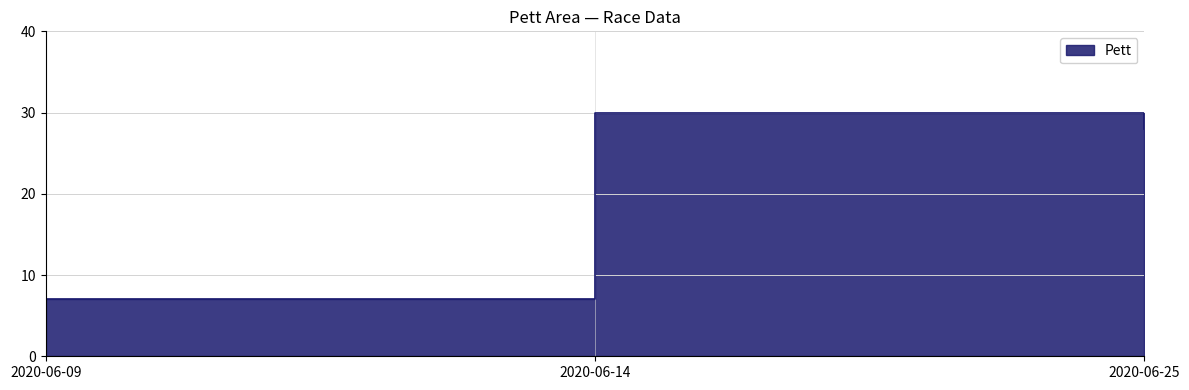

What is the average value?

22